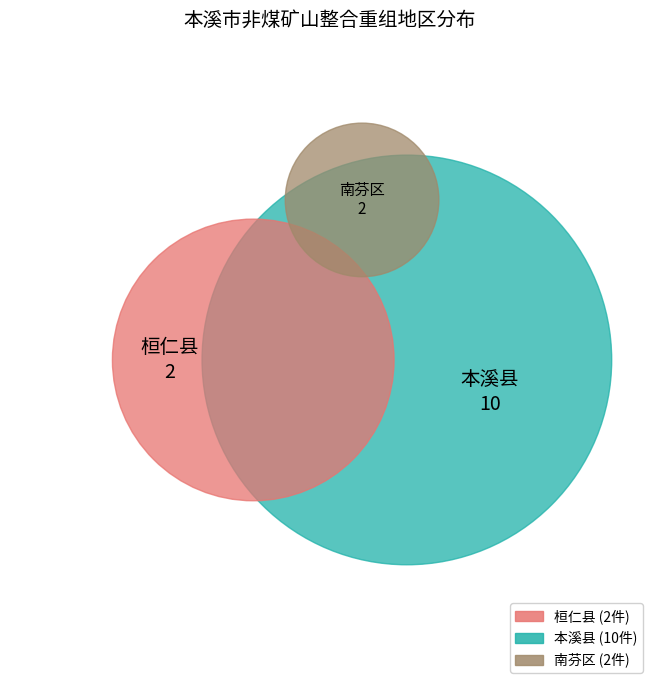

To the nearest percent, what is the combined percentage of 桓仁县 and 南芬区?

29%